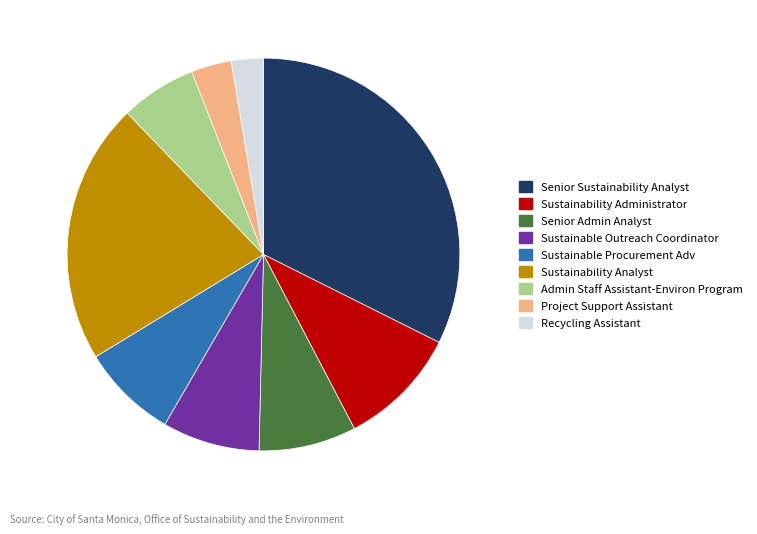

True or false: Admin Staff Assistant-Environ Program accounts for 6% of the total.

True